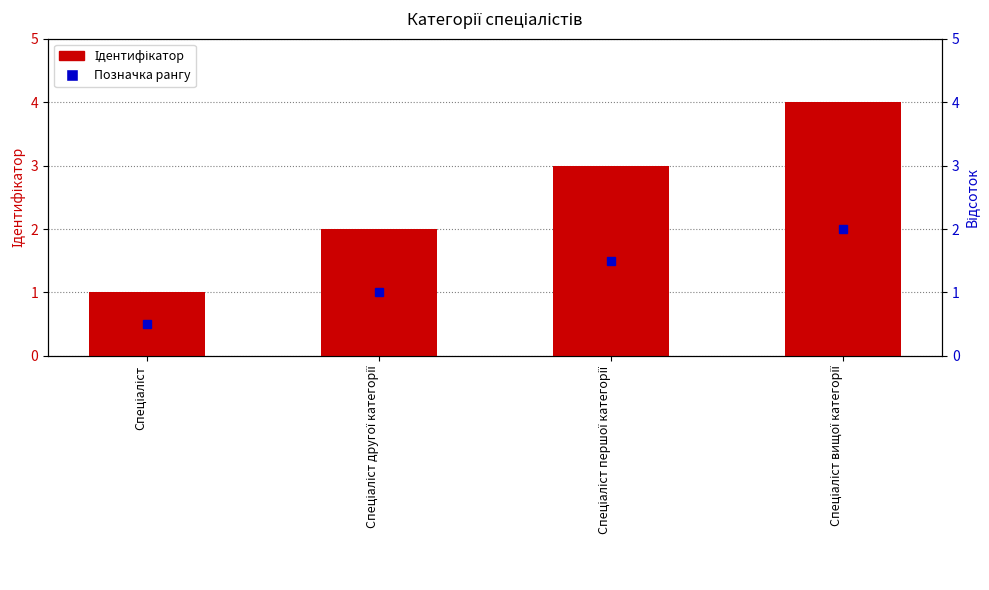

The value at Спеціаліст is 1. True or false?

True